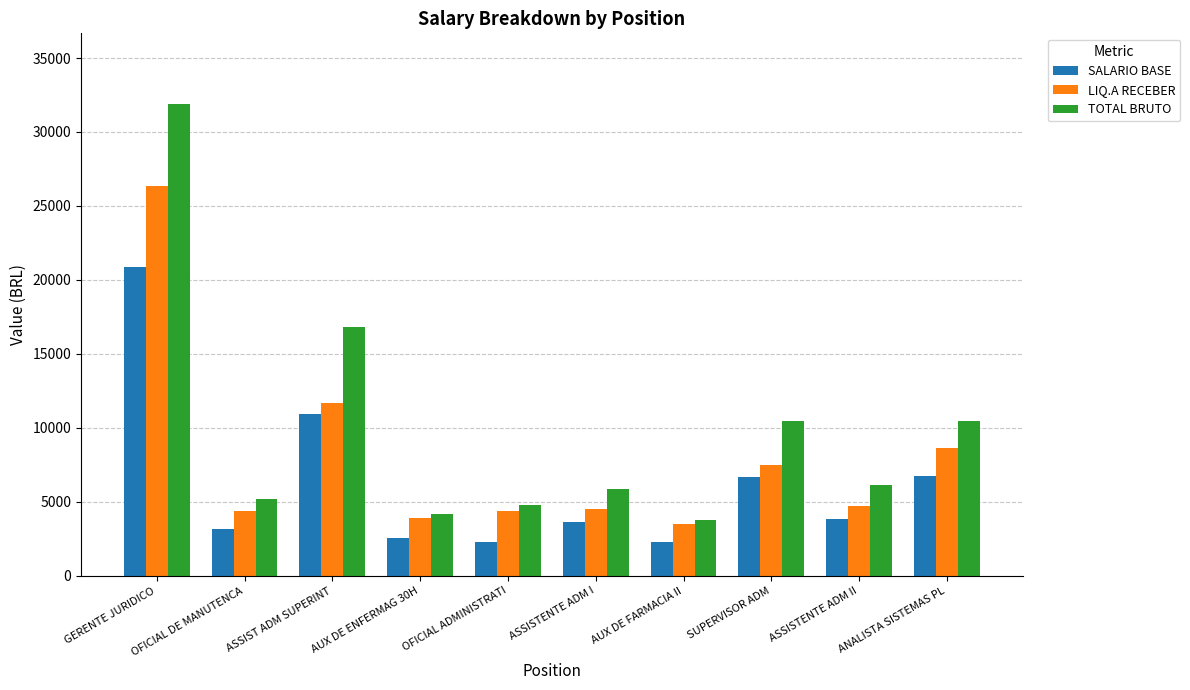

Which series has the largest total across all categories?

TOTAL BRUTO